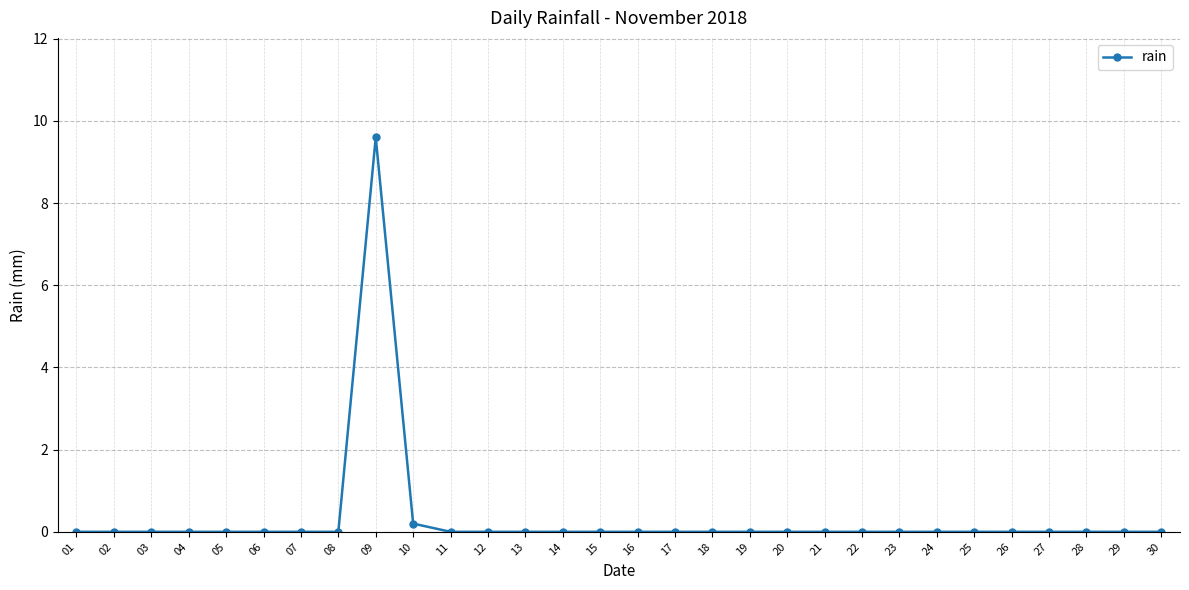

How many lines are shown in the chart?

1